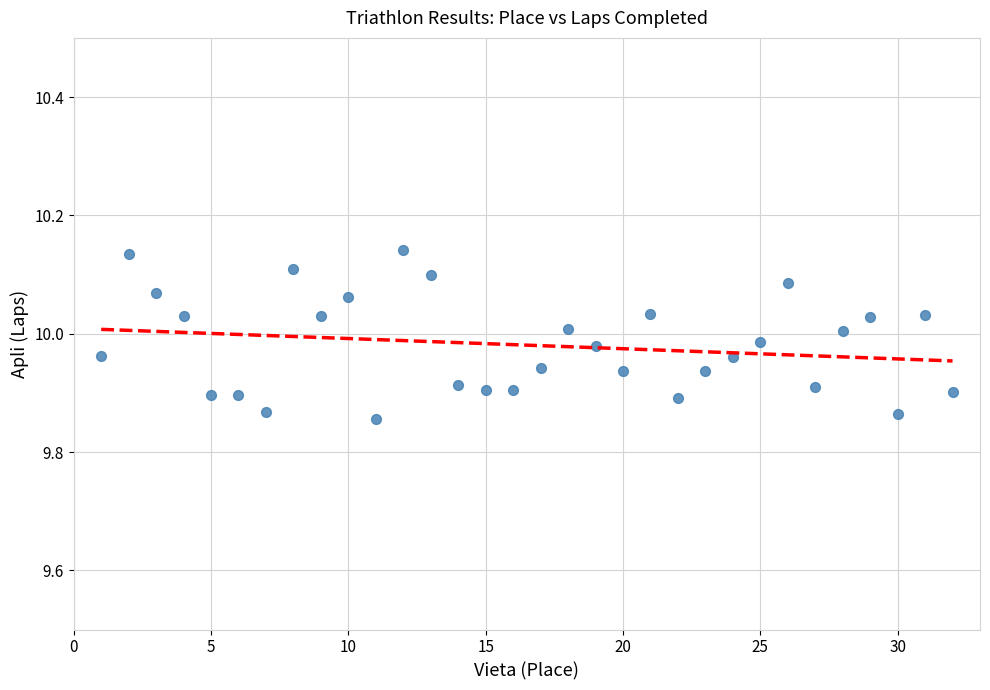

What is the range of Y values (max minus min)?

0.3